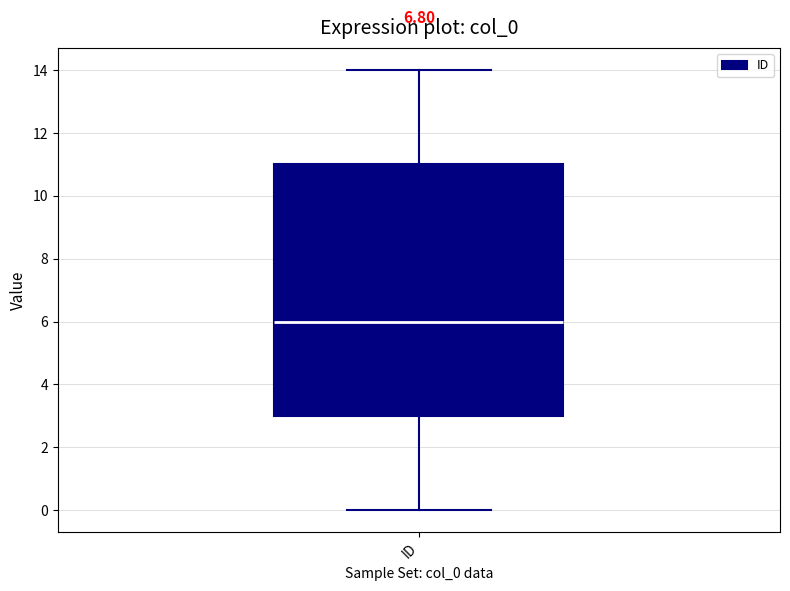

Transcribe this box plot: give where the median line is, the range the box spans, and where the two whiskers end, as read against the y-axis. The values are not printed on the chart, so give them approximately, as read against the axis.

median 6, box 3 to 11, whiskers 0 to 14